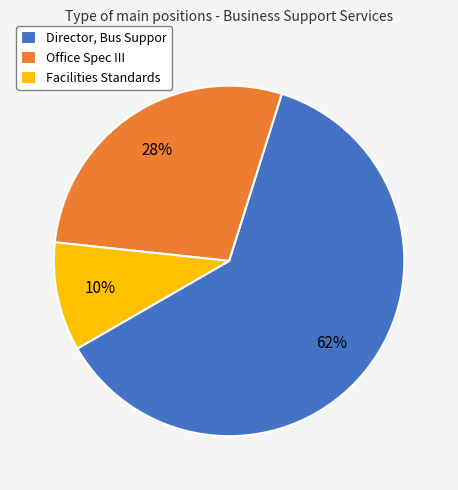

Combined, do Office Spec III and Facilities Standards account for over 50%?

No